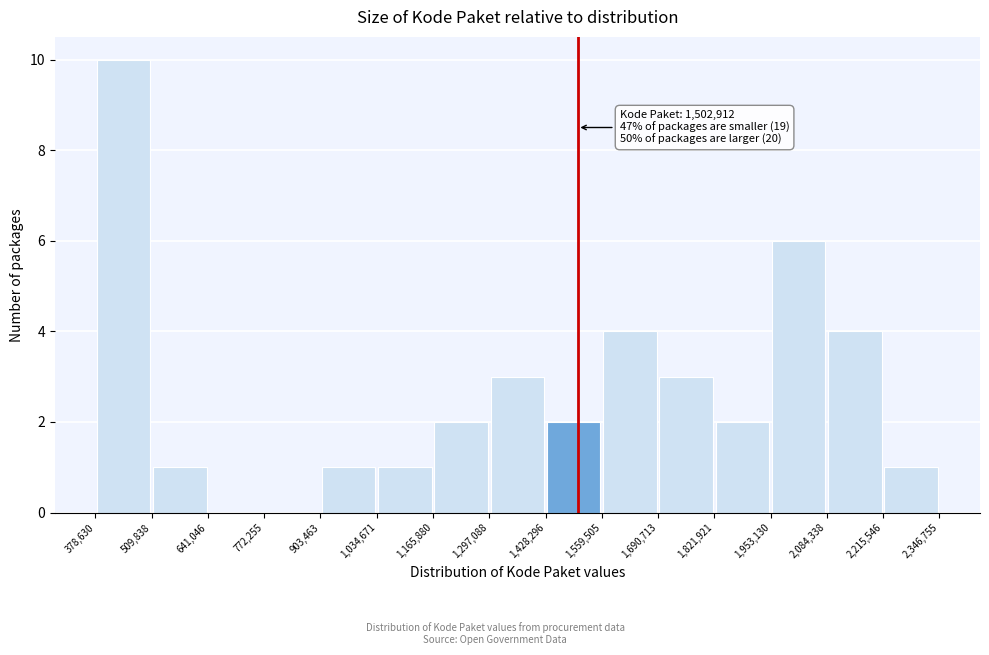

Which range on the x-axis has the tallest bar?

378,630 to 509,838